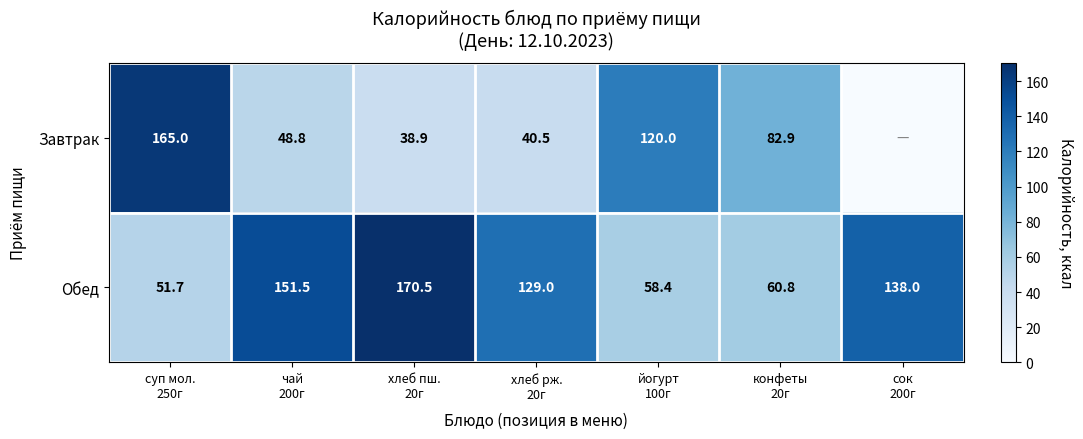

What is the total value across all series at конфеты
20г?

143.7